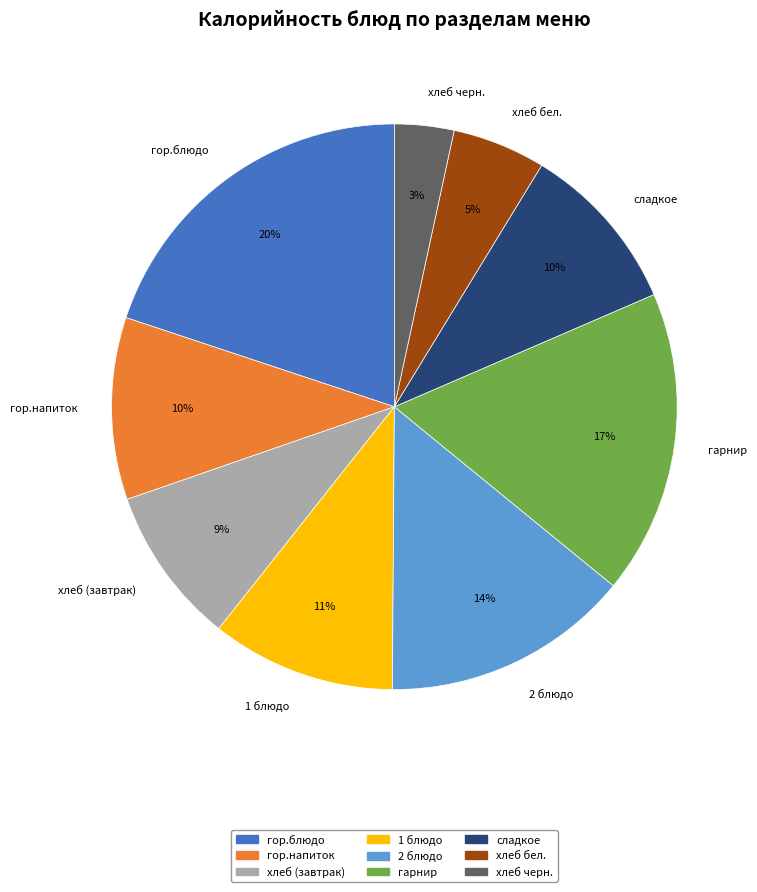

Is 1 блюдо the majority of the pie?

No